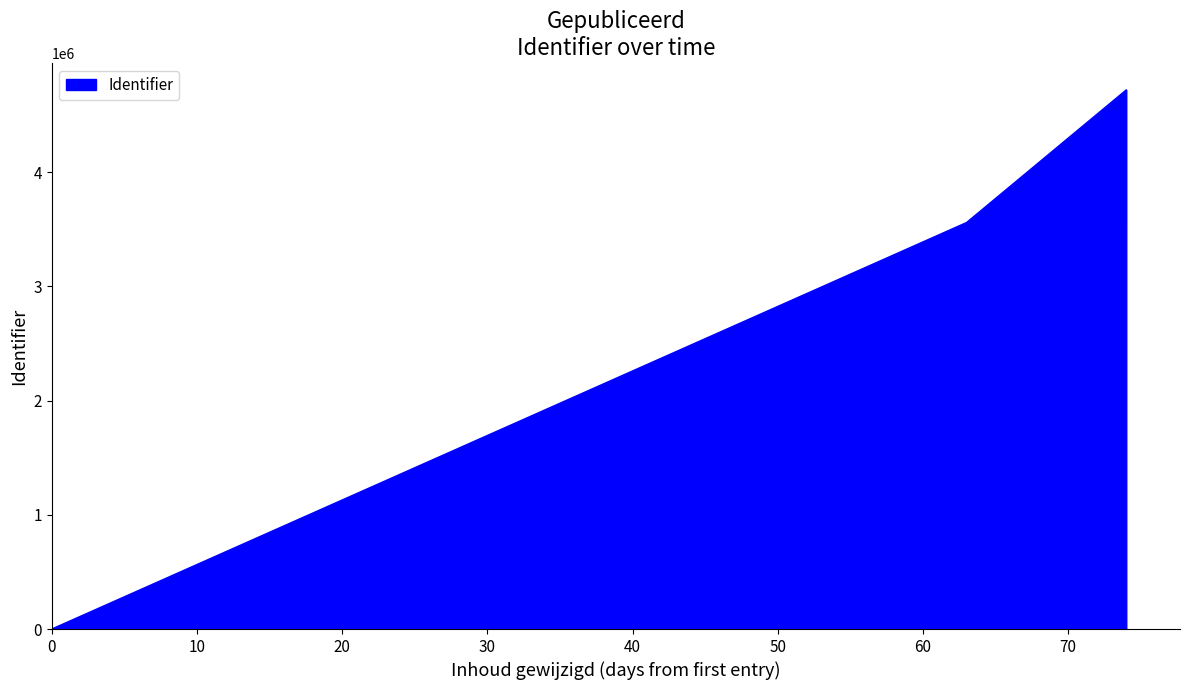

What is the maximum value shown in the chart?

4720616